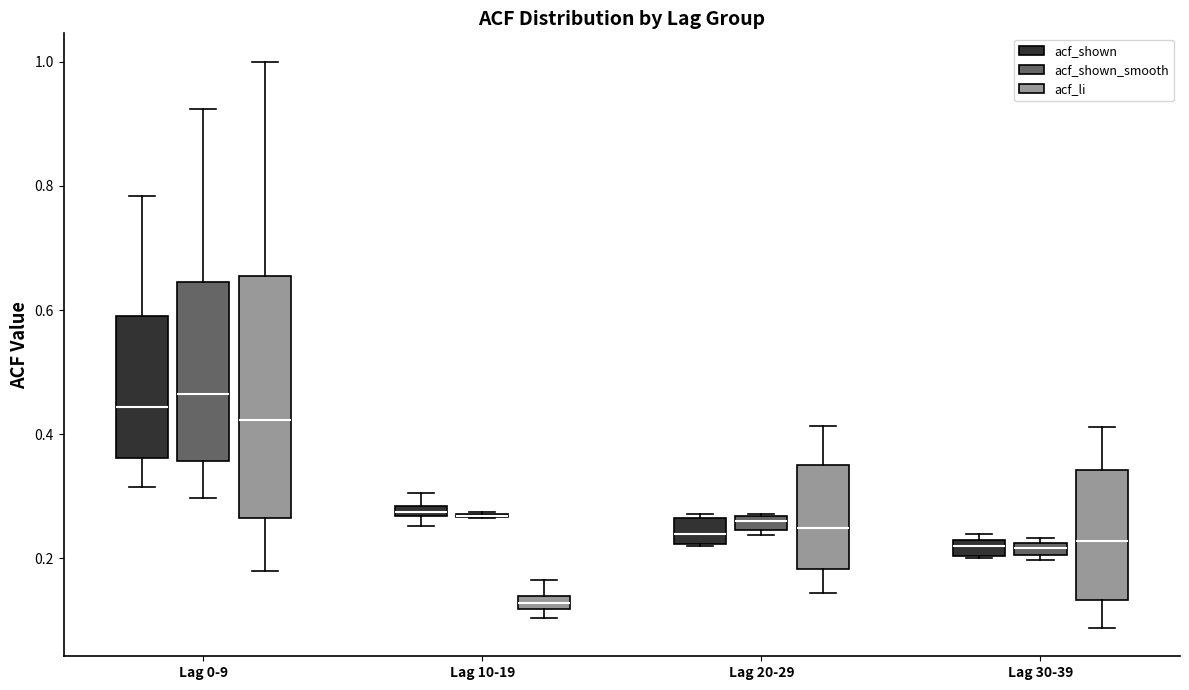

Which box is the tallest, from its lower edge to its upper edge?

Lag 0-9 (acf_li)